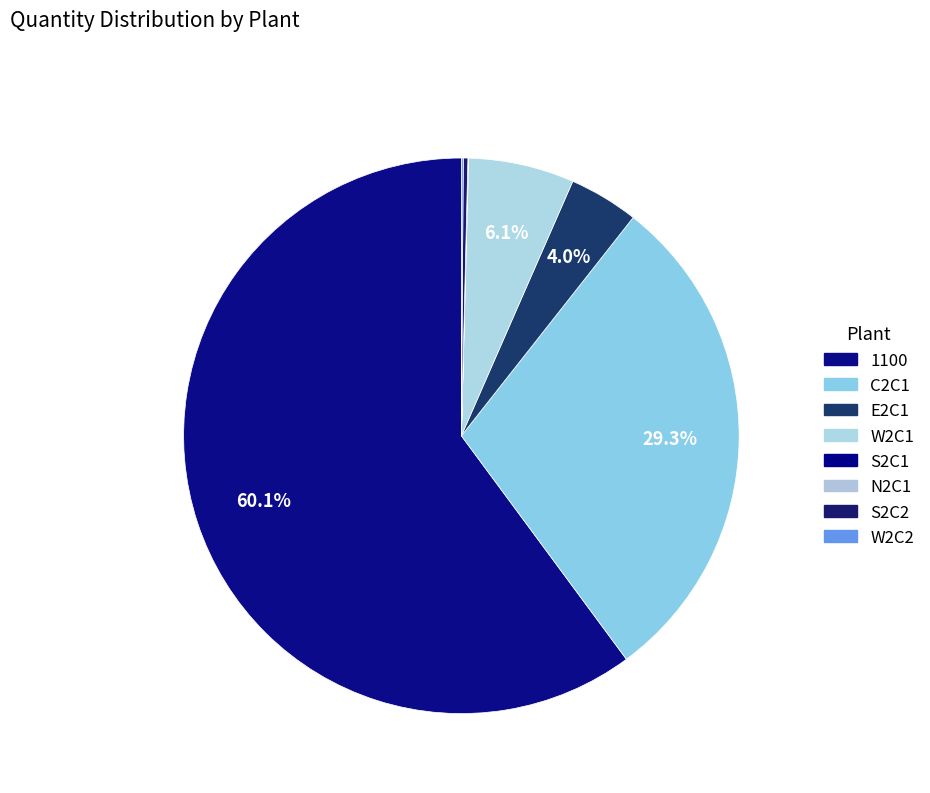

What percentage is the E2C1 slice, to the nearest percent?

4%